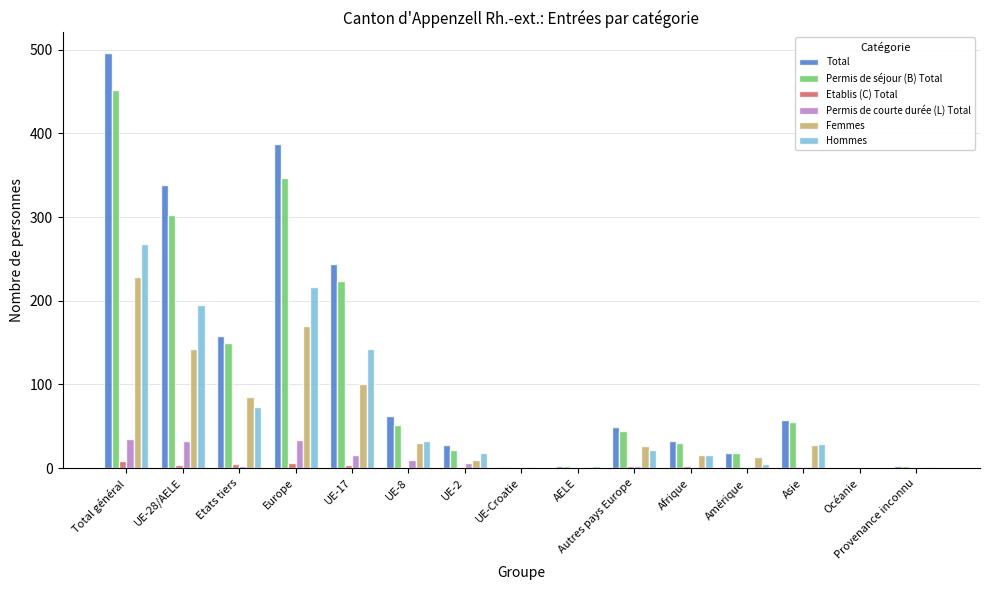

Is it true that Etablis (C) Total equals 6 at Europe?

True